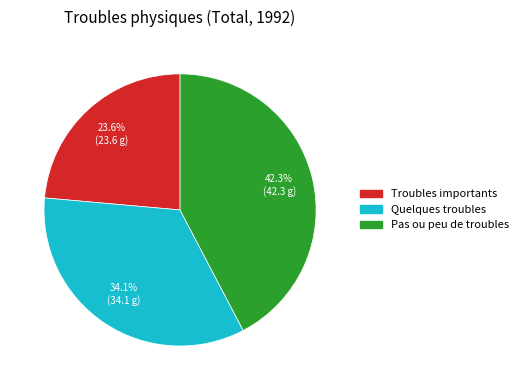

How many slices are in this pie chart?

3